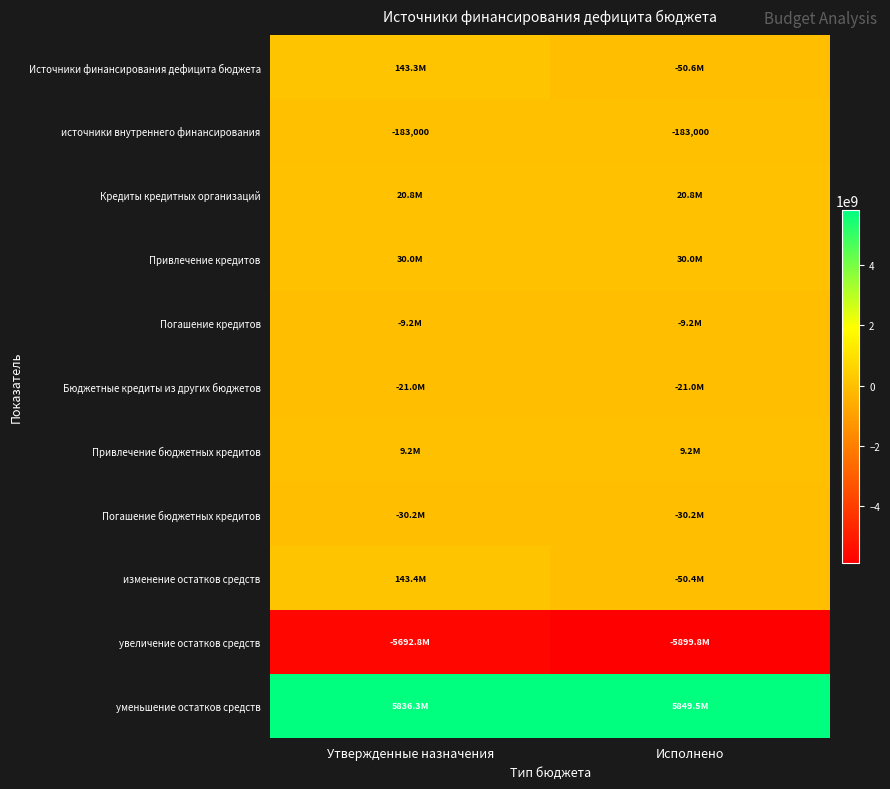

How many series are shown in this chart?

11